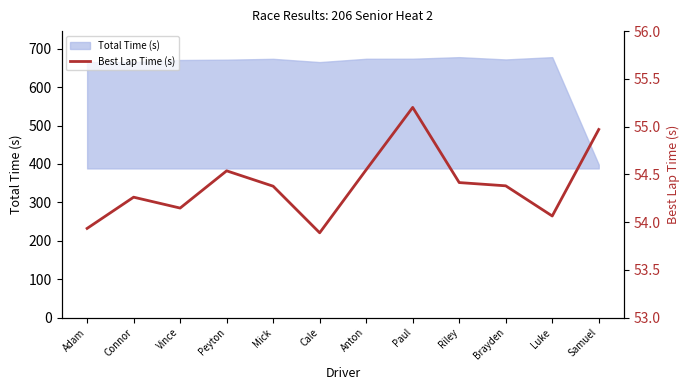

Reading right to left, extract all data points from this chart.

Samuel=55.0	Luke=54.1	Brayden=54.4	Riley=54.4	Paul=55.2	Anton=54.5	Cale=53.9	Mick=54.4	Peyton=54.5	Vince=54.1	Connor=54.3	Adam=53.9